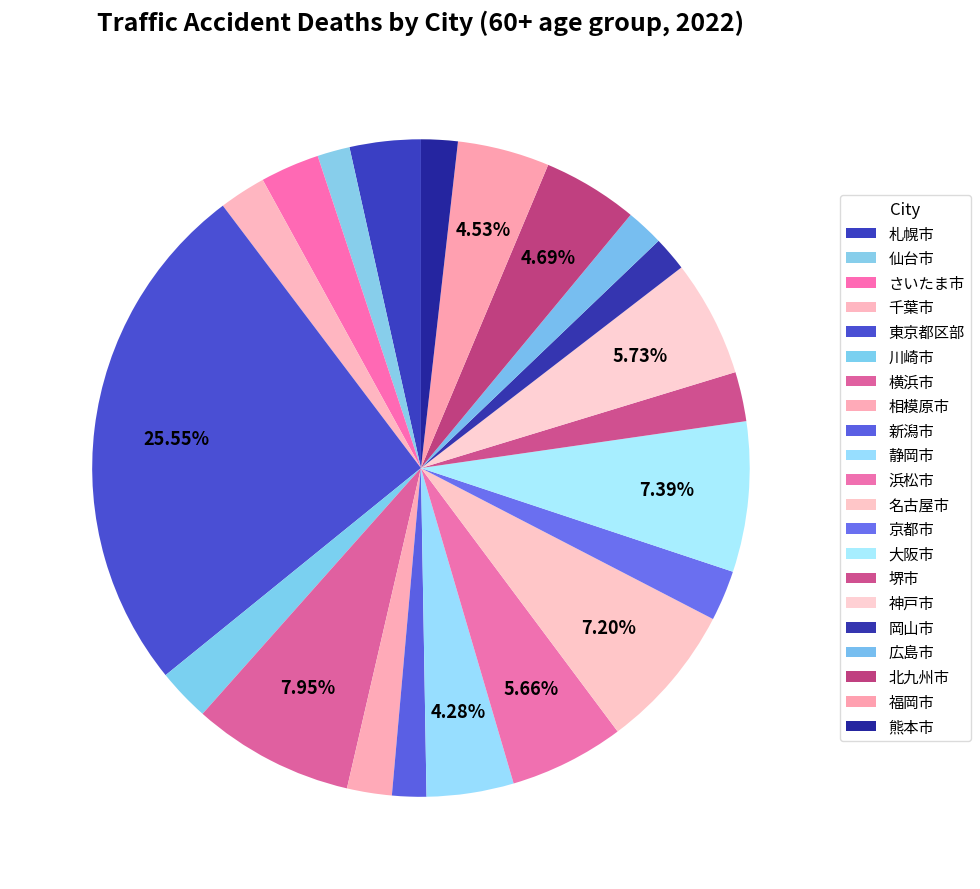

How many slices are in this pie chart?

21